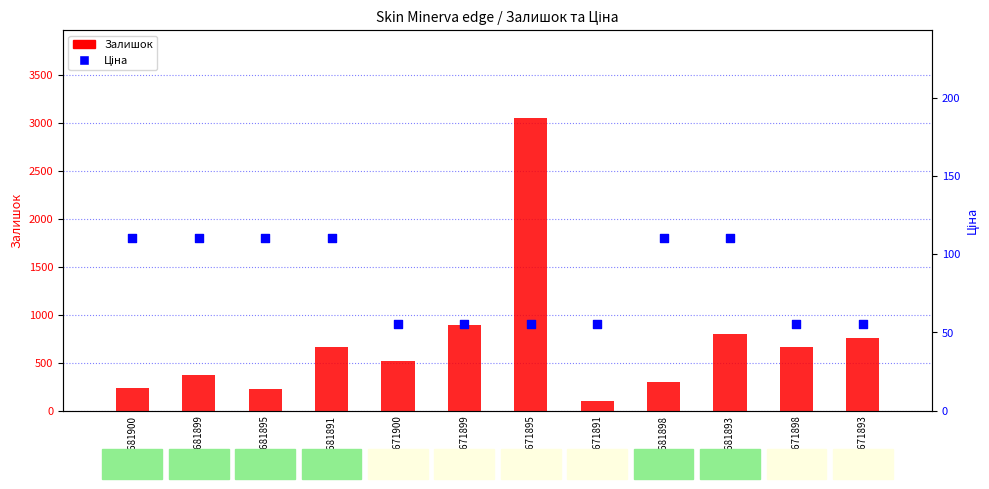

What is the total value across all series at 252671900?

573.3